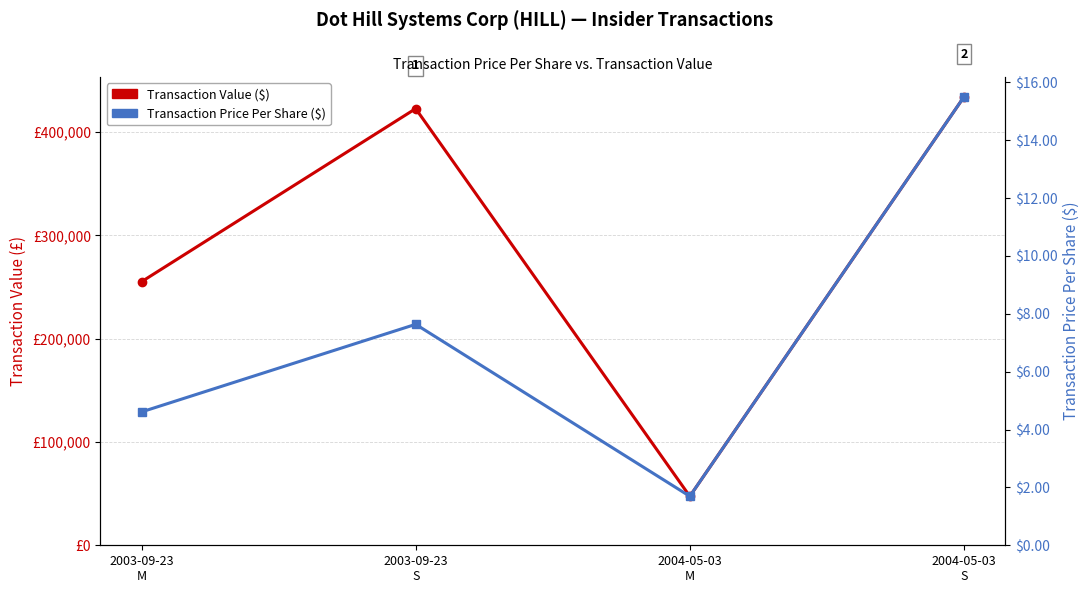

What are all the series names shown in the legend?

transactionValue, transactionPricePerShare